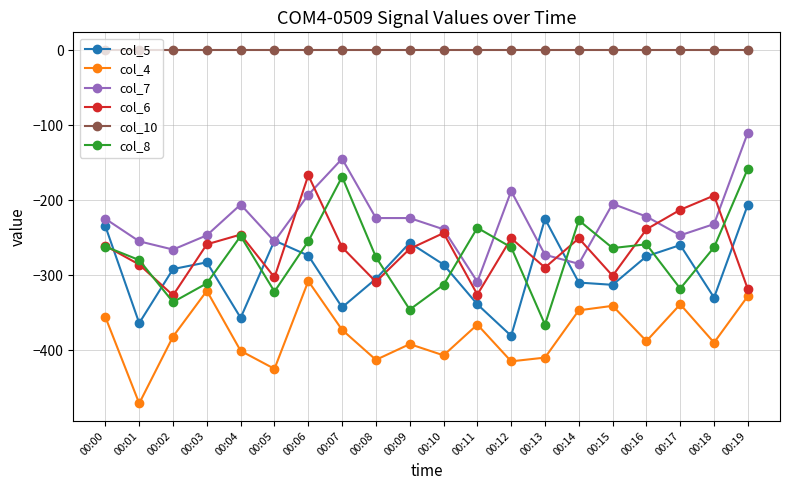

What is the sum of the col_6 values at 00:02 and 00:07?

-590